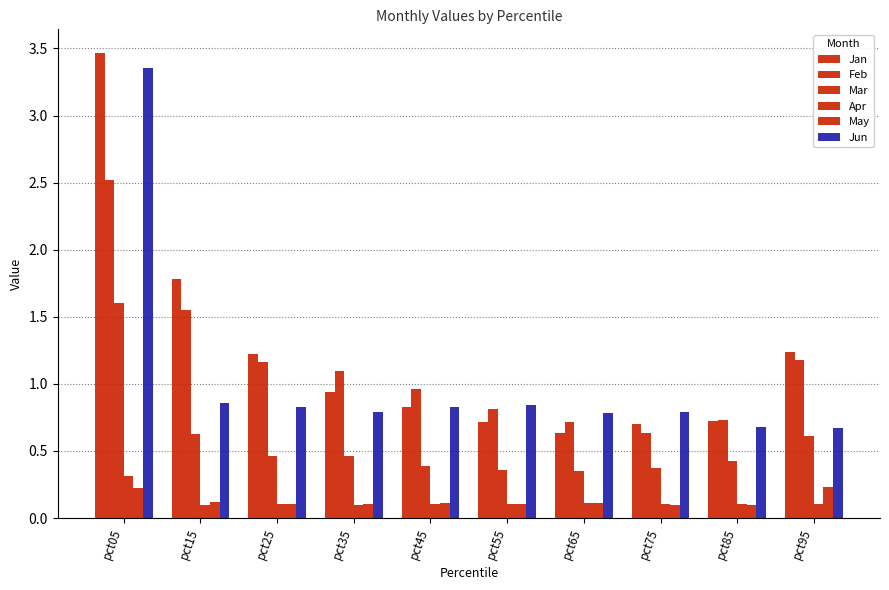

How many May values are between 0 and 1?

10